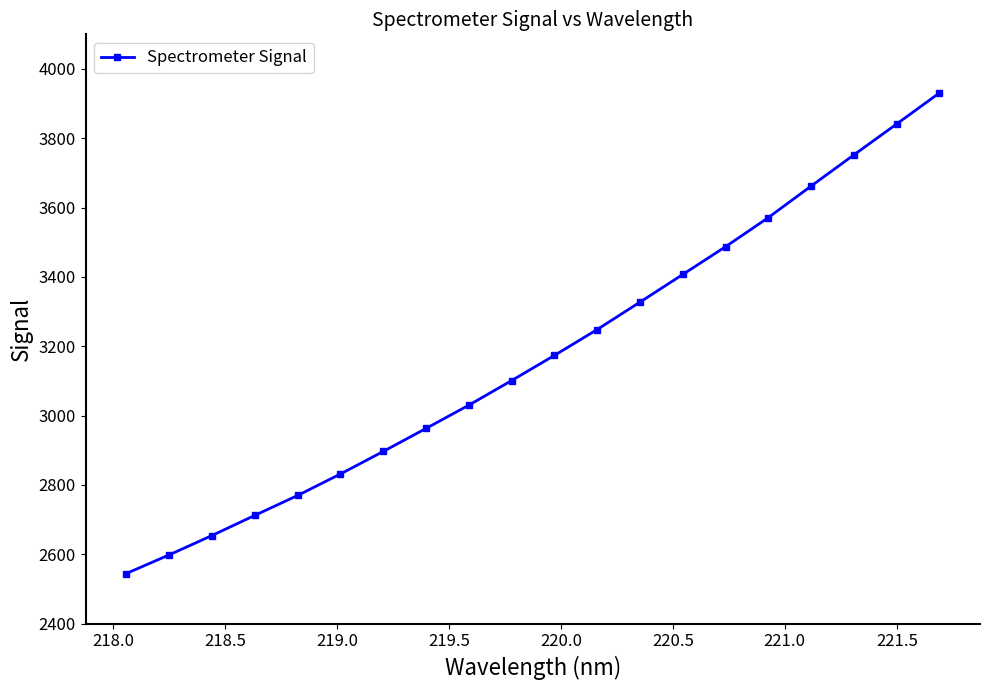

Reading left to right, transcribe all the data shown in this chart.

2544.6	2598.3	2654.2	2712.2	2769.6	2831.6	2896.6	2963.1	3030.2	3101.1	3173.7	3248.4	3327.5	3407.2	3487.3	3571.3	3662.2	3752.1	3841.3	3930.8